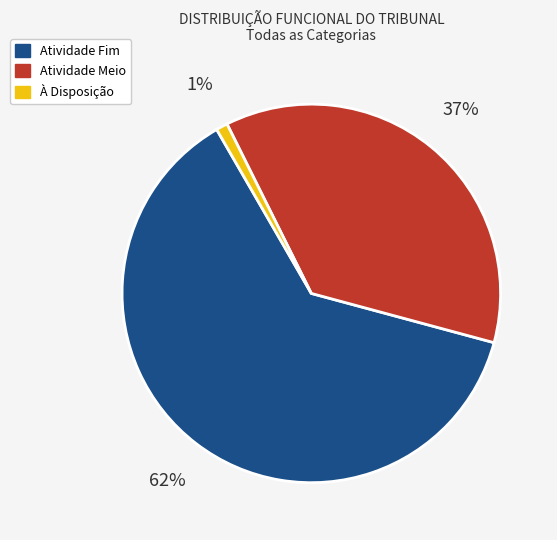

Which slice represents more than half of the pie?

Atividade Fim